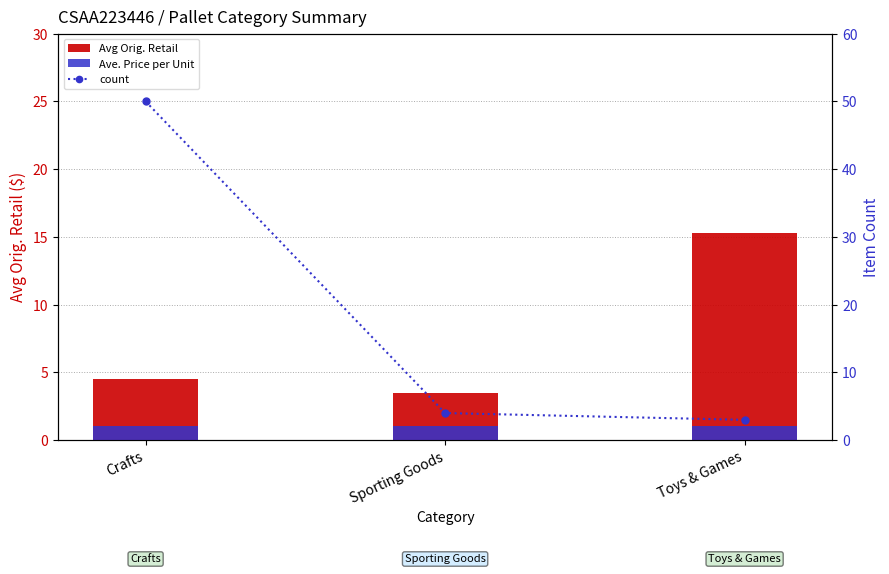

Which series has the widest spread of values?

count